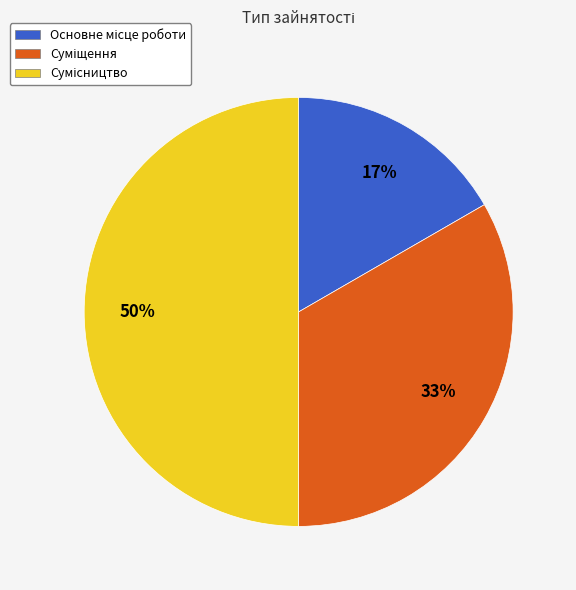

To the nearest percent, what is the average slice percentage?

33%